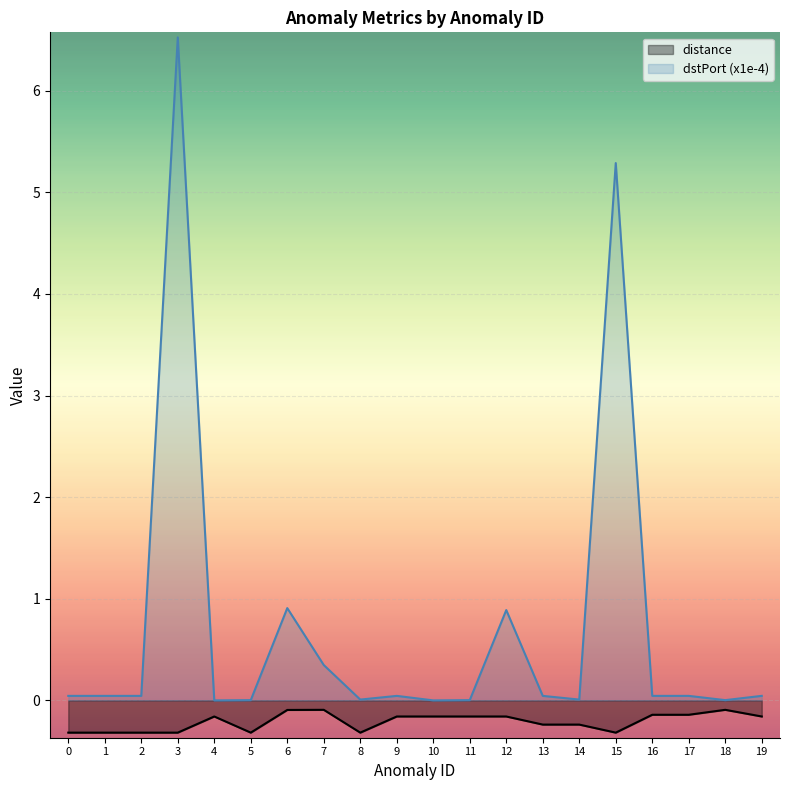

Which series has the widest spread of values?

dstPort (x1e-4)